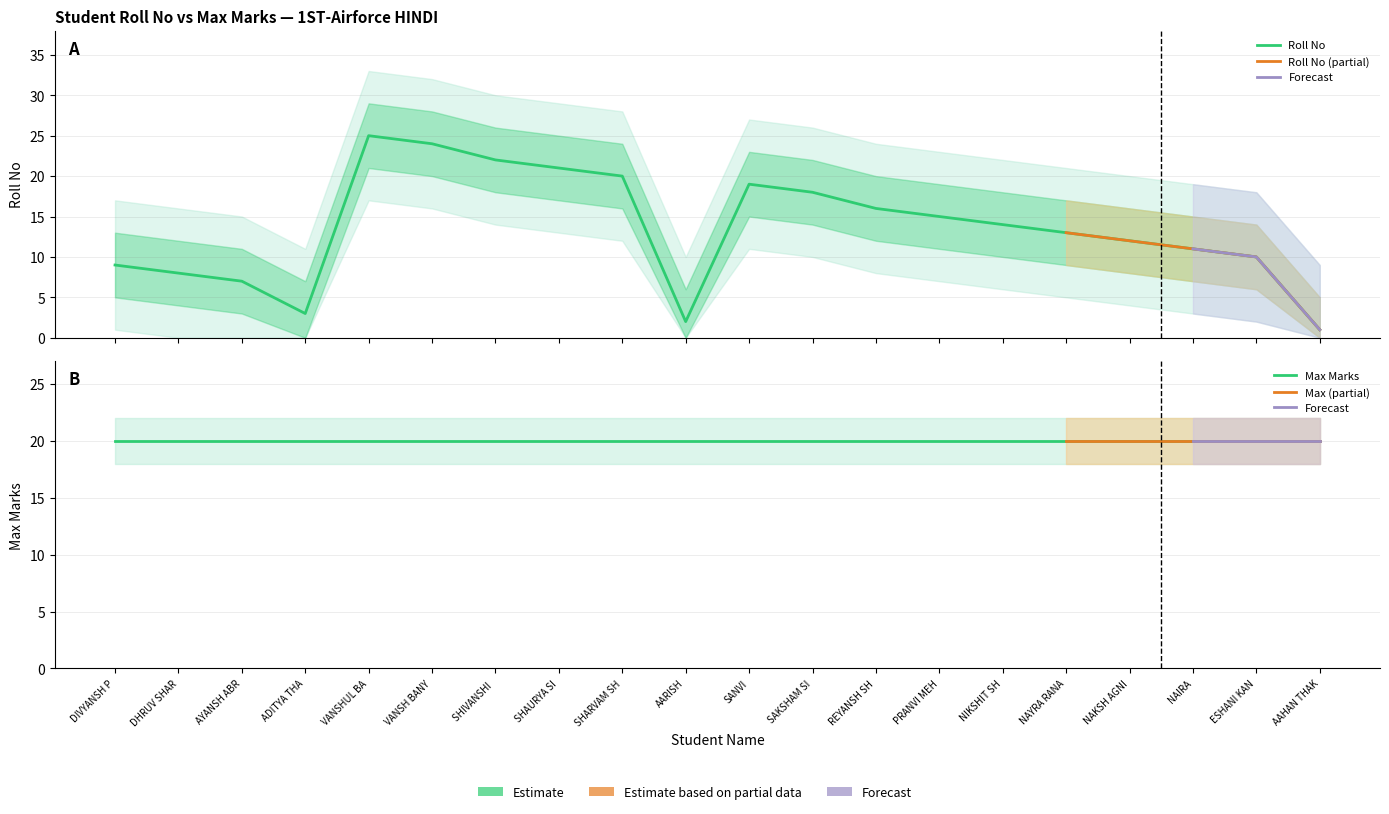

List the labels in order of value, smallest first.

AAHAN THAK, AARISH, ADITYA THA, AYANSH ABR, DHRUV SHAR, DIVYANSH P, ESHANI KAN, NAIRA, NAKSH AGNI, NAYRA RANA, NIKSHIT SH, PRANVI MEH, REYANSH SH, SAKSHAM SI, SANVI, SHARVAM SH, SHAURYA SI, SHIVANSHI, VANSH BANY, VANSHUL BA